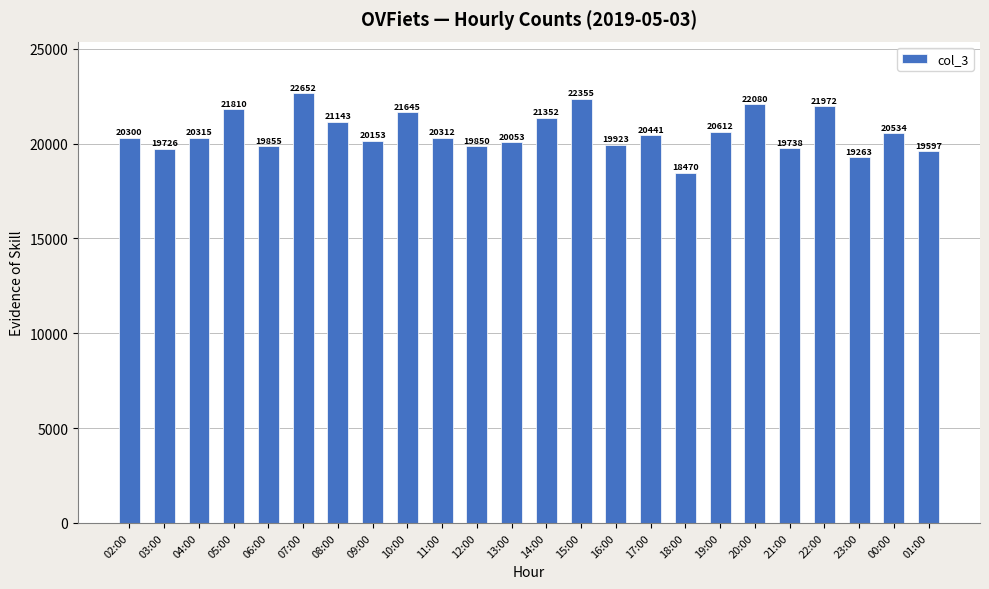

True or false: the data shows 24465 at 18:00.

False